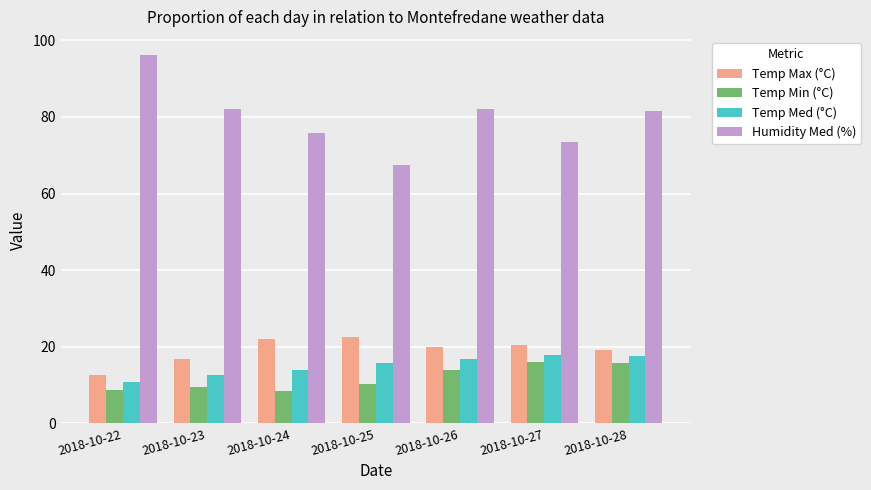

True or false: Temp Max (°C) has a value of 12.7 at 2018-10-22.

True